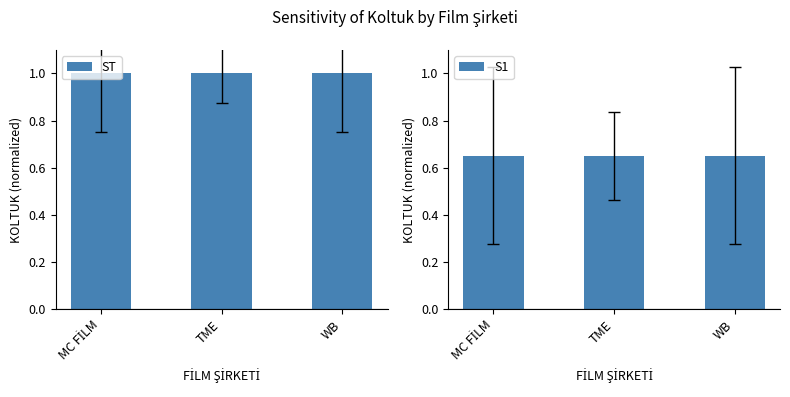

What are all the series names shown in the legend?

ST, S1